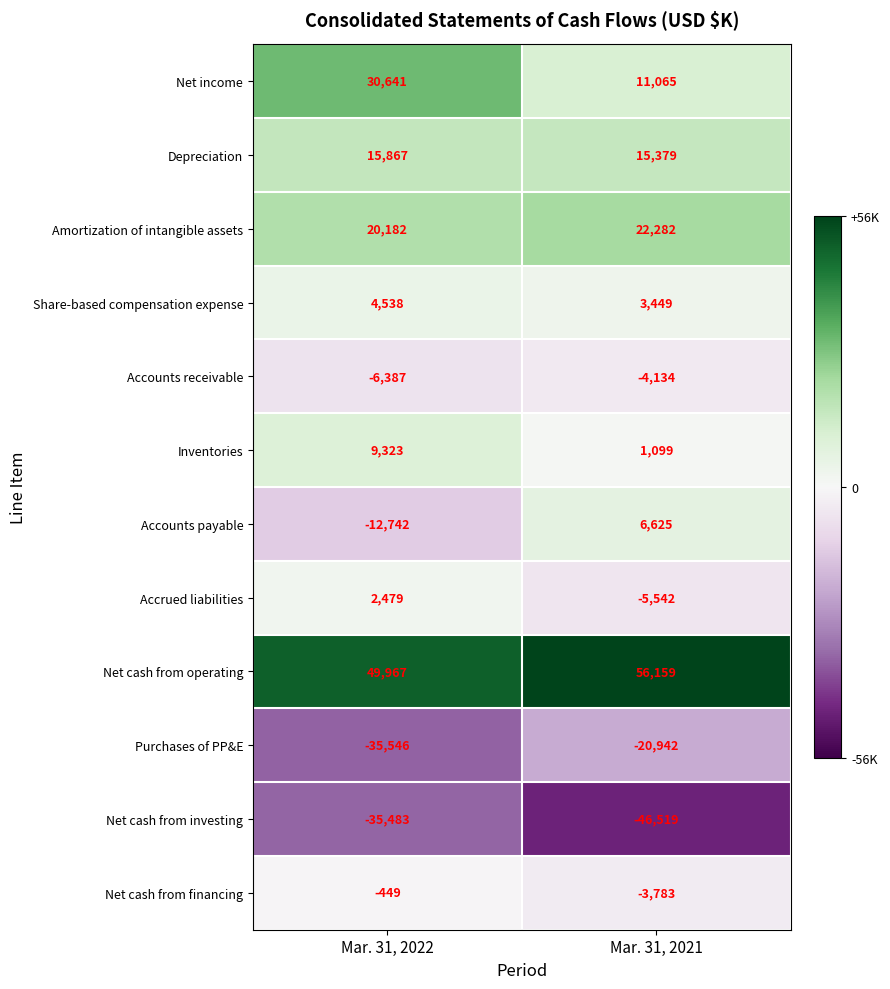

At which label does Net cash from operating reach its peak?

Mar. 31, 2021